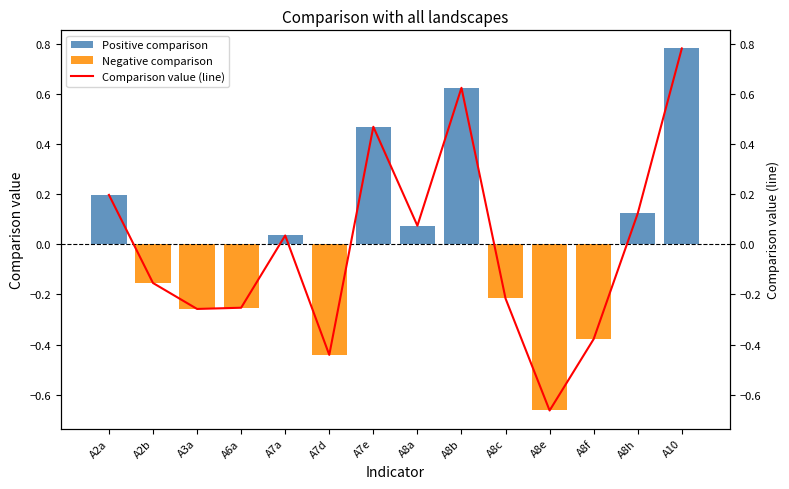

What position from the right is A7d?

9